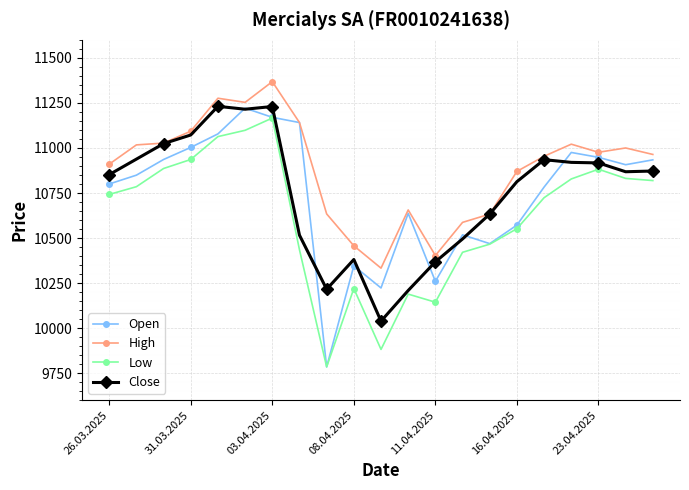

Which series has the widest spread of values?

Open